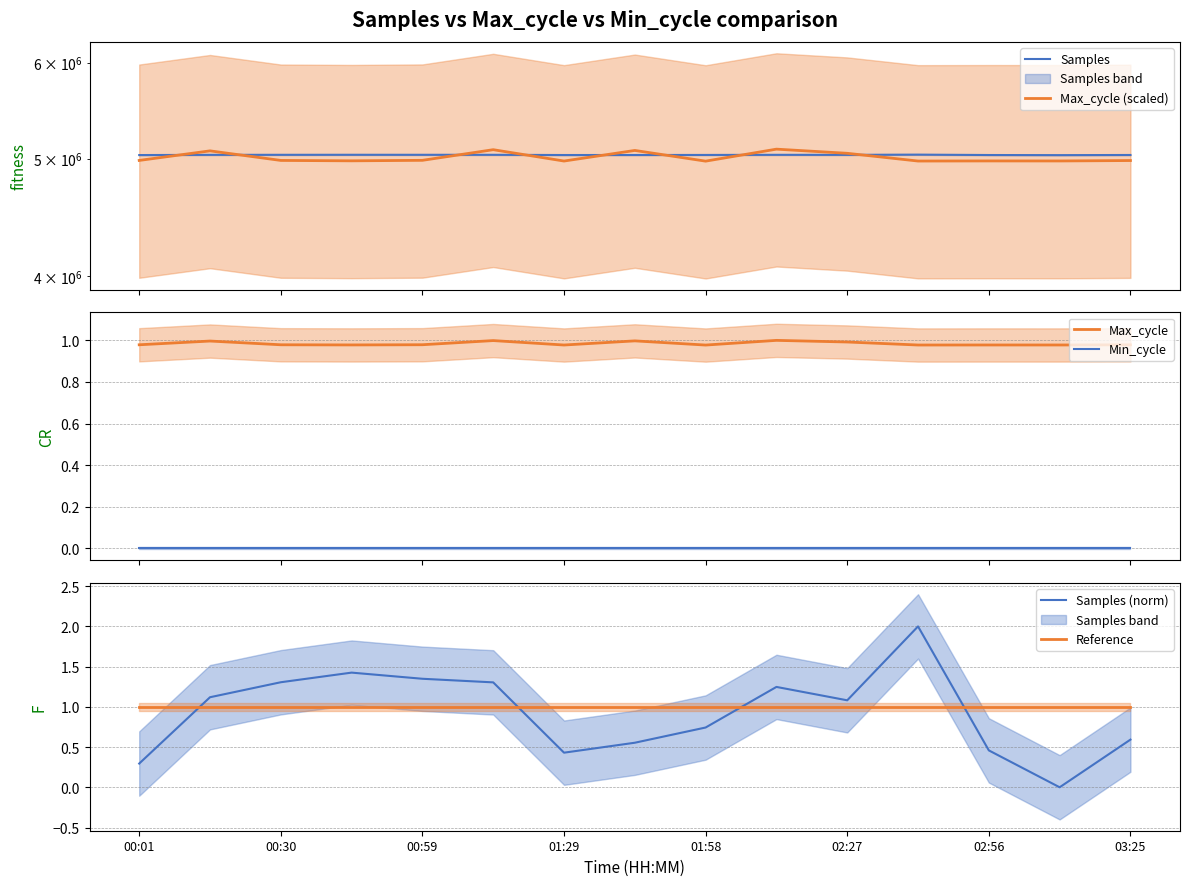

What is the label of the 2nd point from the right?

13